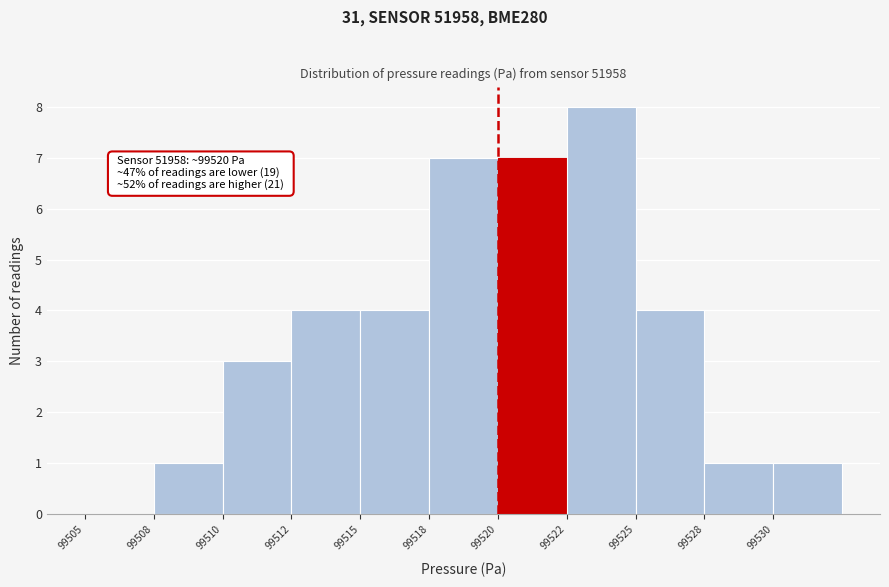

Reading left to right, transcribe all the data shown in this chart.

99505=0	99508=1	99510=3	99512=4	99515=4	99518=7	99520=7	99522=8	99525=4	99528=1	99530=1